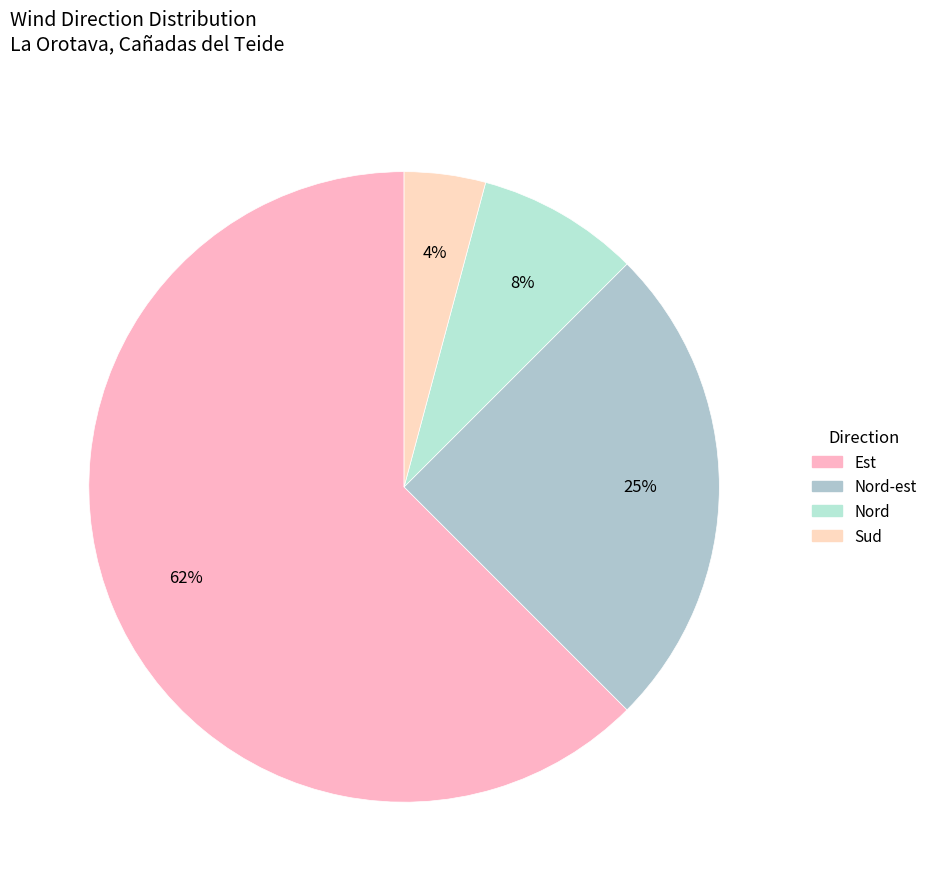

Which category accounts for the majority?

Est